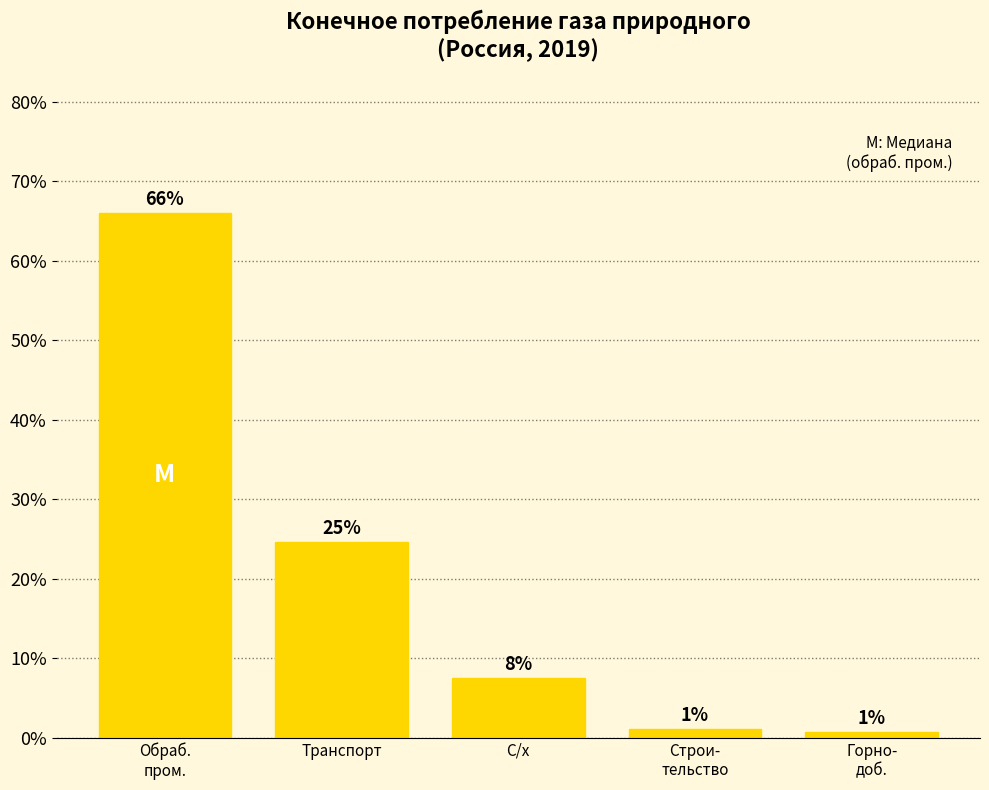

Does the chart contain any negative values?

No